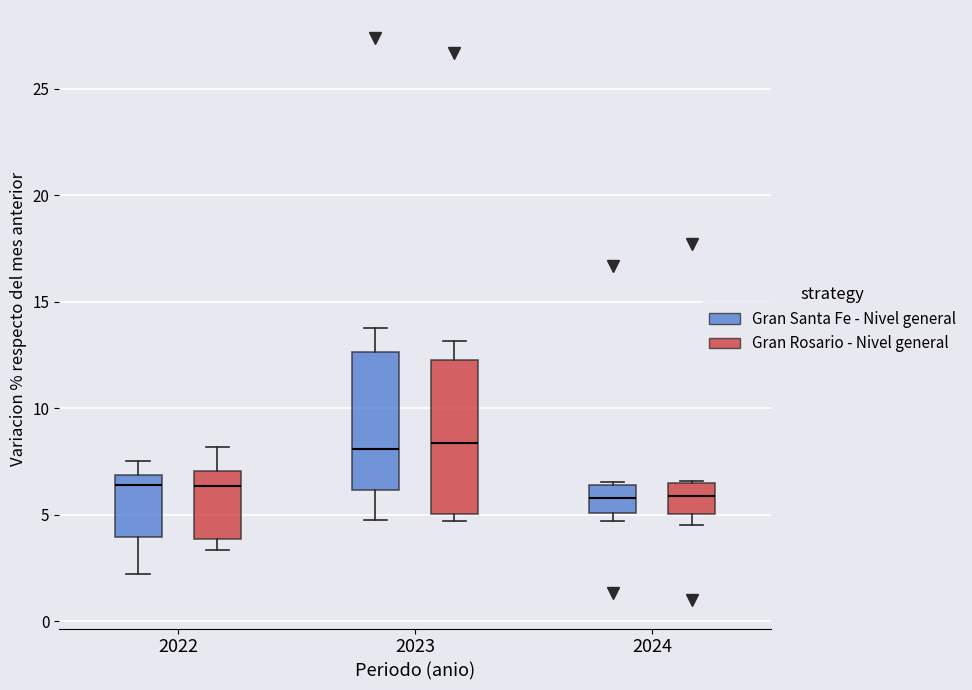

Reading left to right, transcribe this box plot: for each box, give where its median line is, the range the box spans, and where its two whiskers end, as read against the y-axis. The values are not printed on the chart, so give them approximately, as read against the axis.

2022 (Gran Santa Fe - Nivel general): median 6.5, box 4.0 to 7.0, whiskers 2.0 to 7.5
2022 (Gran Rosario - Nivel general): median 6.5, box 4.0 to 7.0, whiskers 3.5 to 8.0
2023 (Gran Santa Fe - Nivel general): median 8.0, box 6.0 to 12.5, whiskers 5.0 to 14.0
2023 (Gran Rosario - Nivel general): median 8.5, box 5.0 to 12.5, whiskers 4.5 to 13.0
2024 (Gran Santa Fe - Nivel general): median 6.0, box 5.0 to 6.5, whiskers 4.5 to 6.5
2024 (Gran Rosario - Nivel general): median 6.0, box 5.0 to 6.5, whiskers 4.5 to 6.5